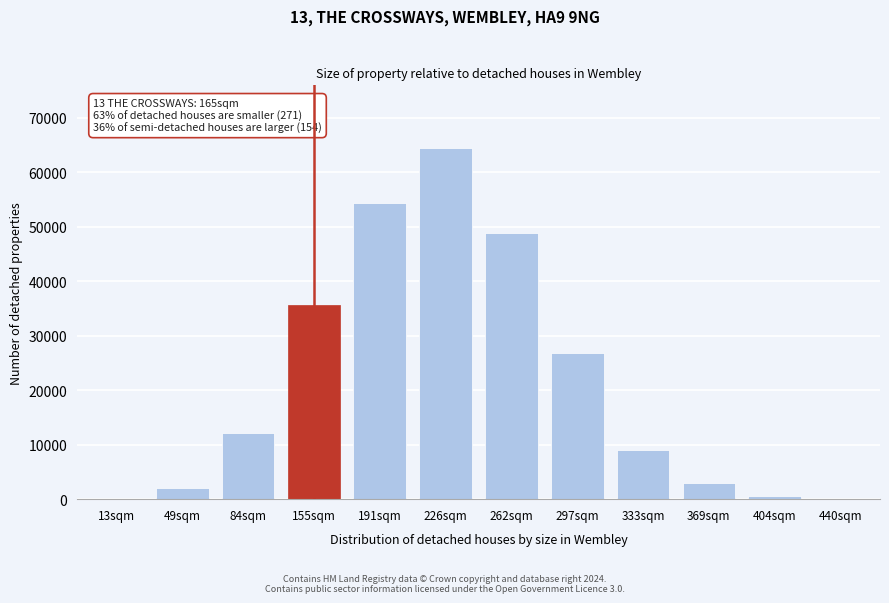

At which category does the chart reach its peak across all series?

226sqm